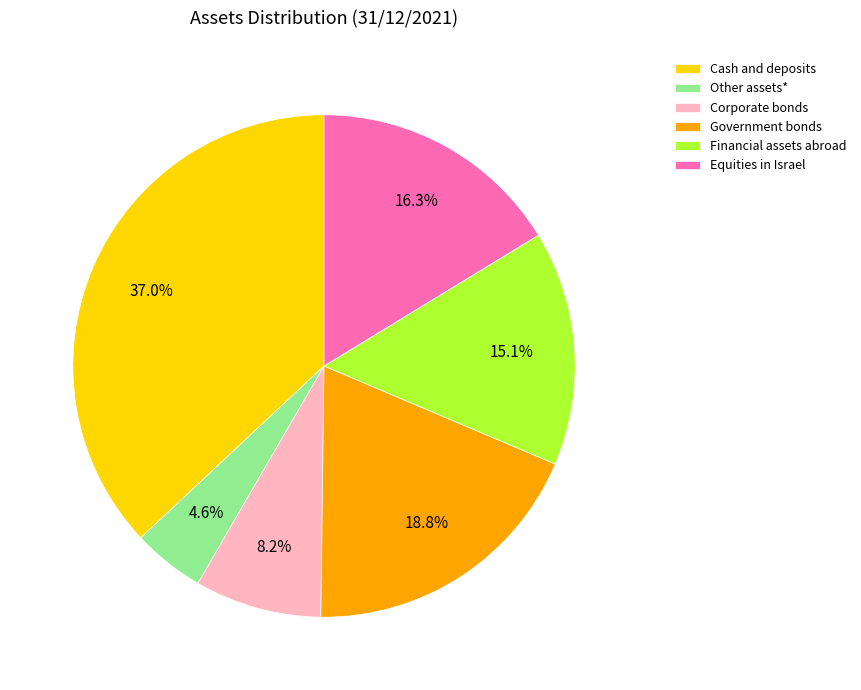

Combined, what portion of the pie is Government bonds and Equities in Israel?

35.1%